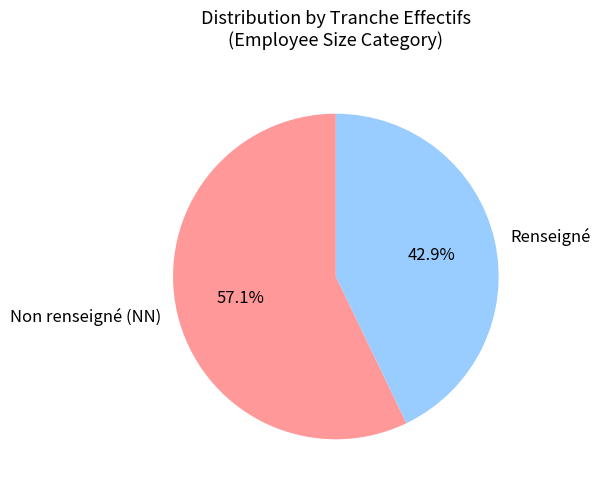

How many segments does this pie chart have?

2